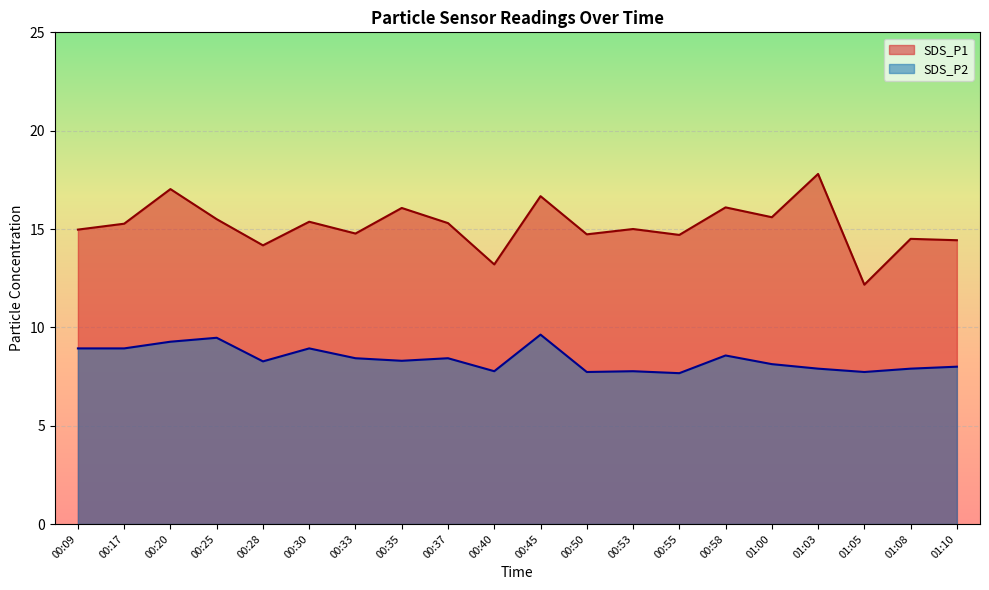

True or false: SDS_P1 has more than 1 points higher than both neighbors.

True